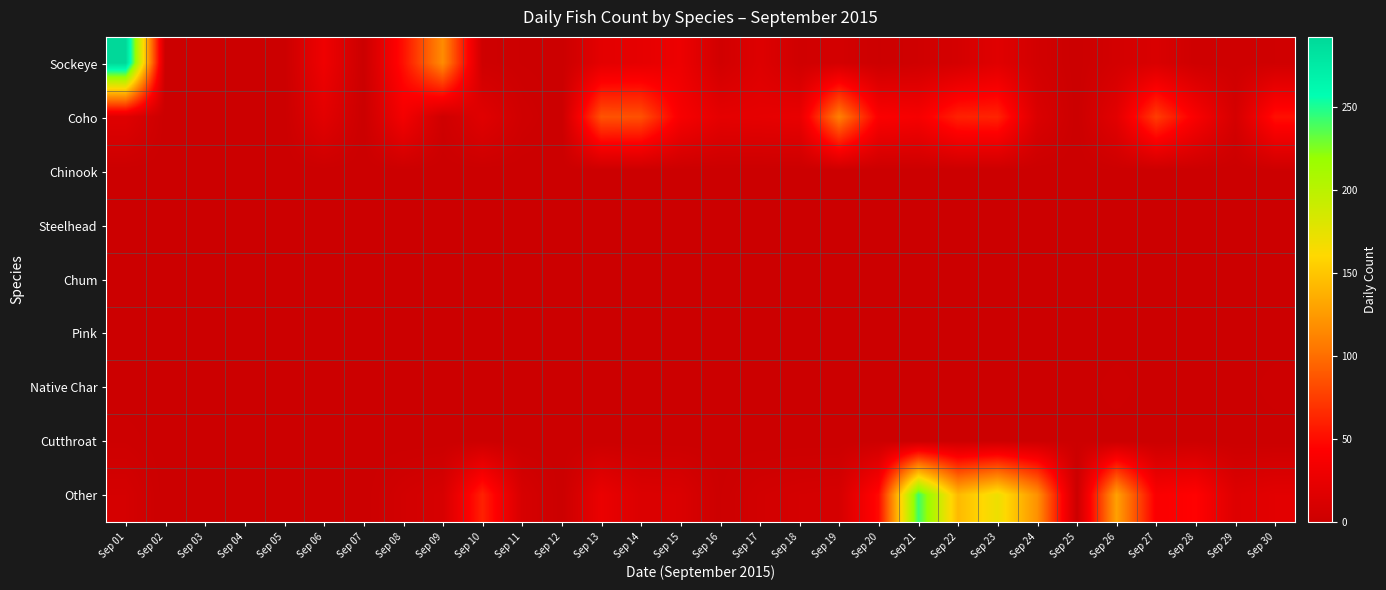

Rank the series by their maximum value, from lowest to highest.

Pink, Chinook, Steelhead, Chum, Native Char, Cutthroat, Coho, Other, Sockeye